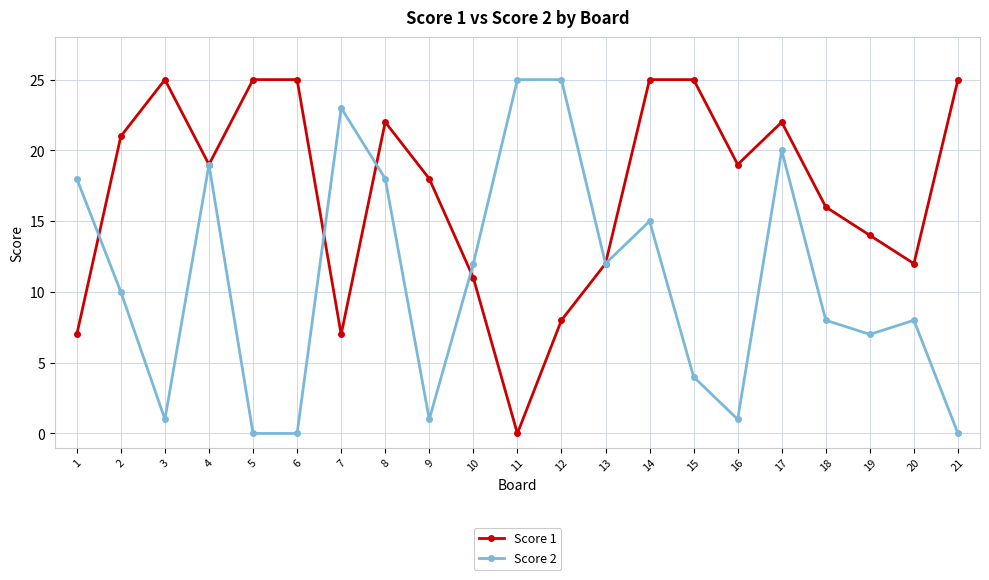

Rank the series at 9 from highest to lowest value.

Score 1, Score 2